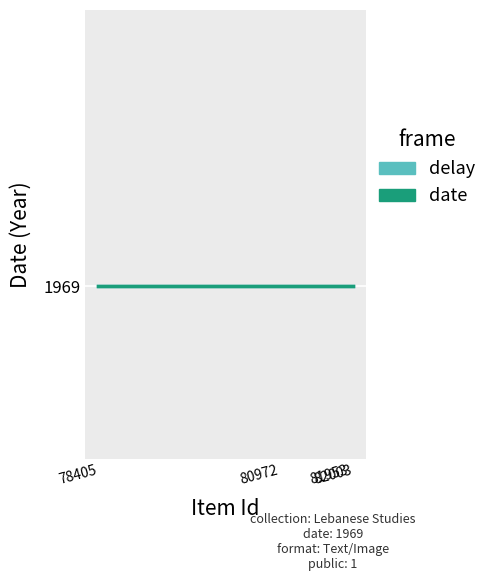

True or false: date and delay intersect in this chart.

False